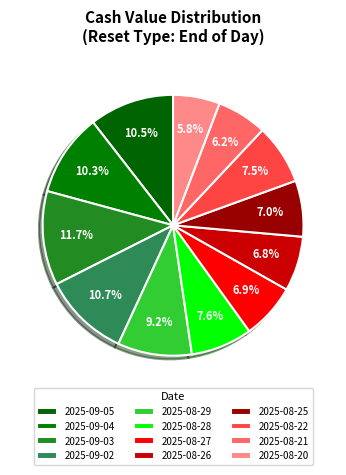

True or false: 2025-09-02 accounts for 11% of the total.

True